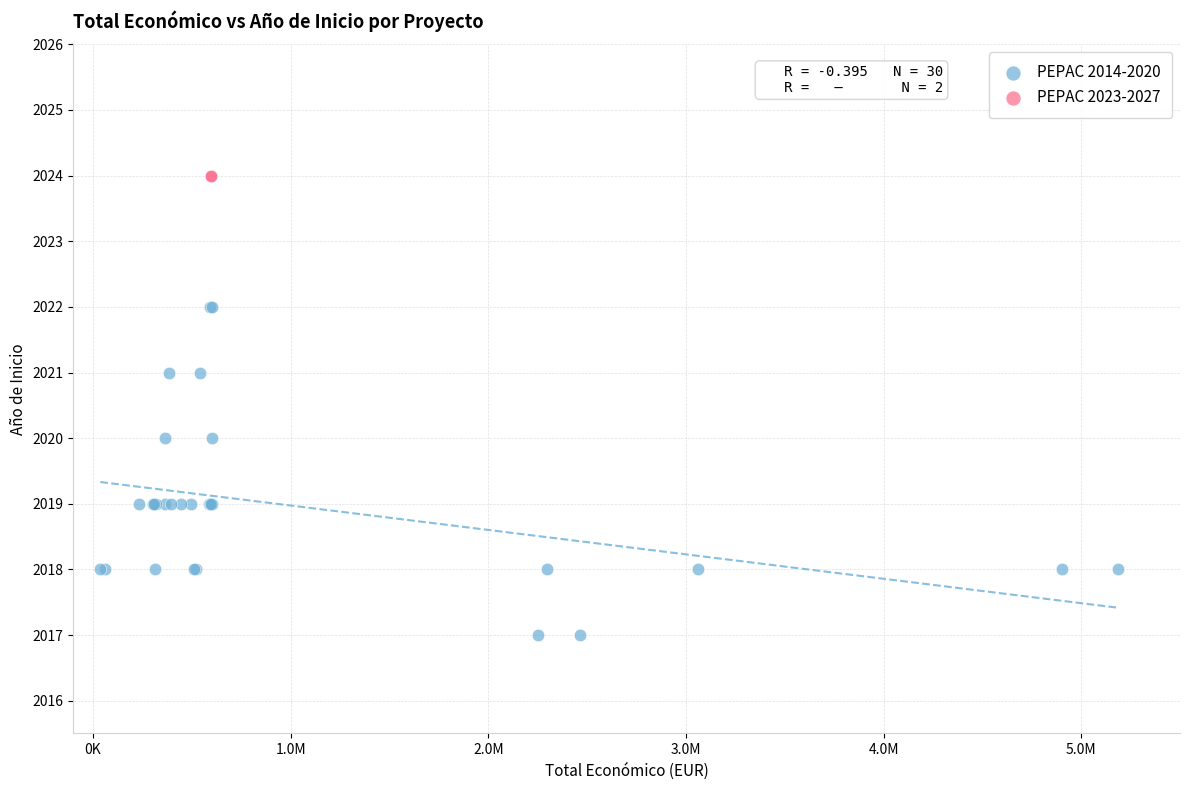

What are all the series names shown in the legend?

PEPAC 2014-2020, PEPAC 2023-2027